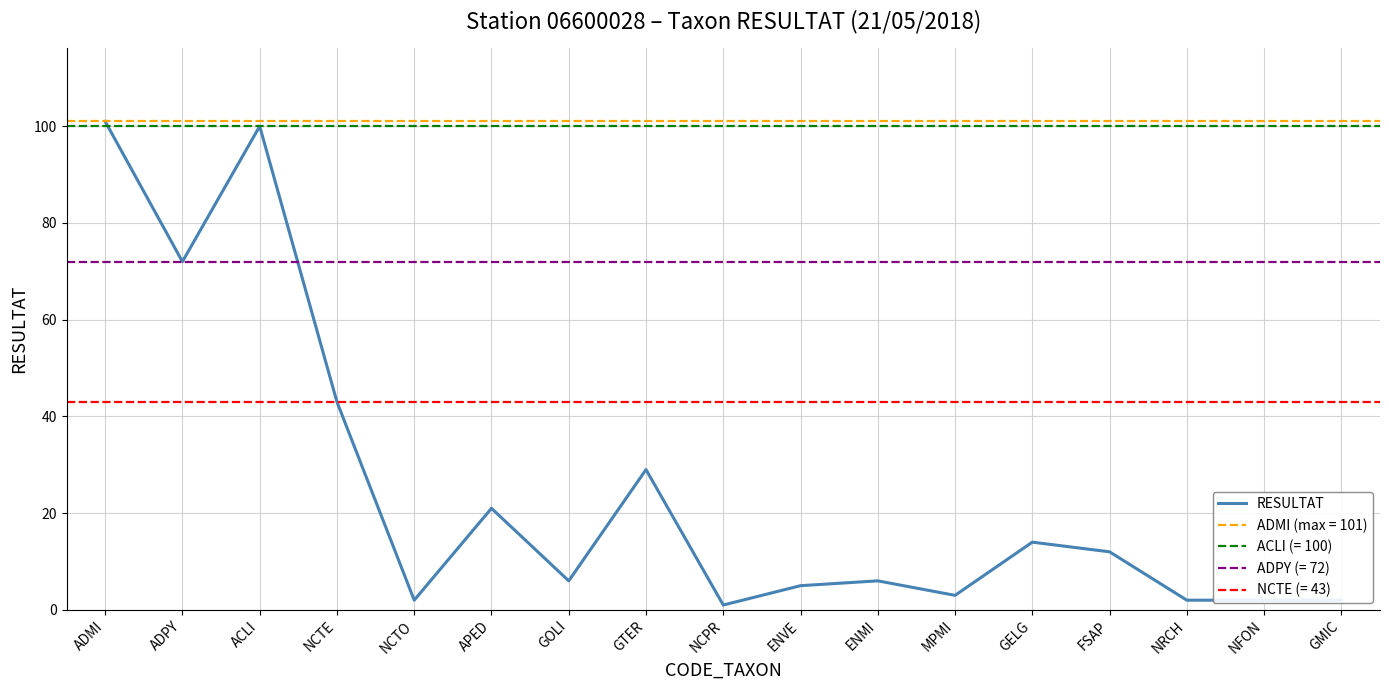

What is the smallest value displayed?

1